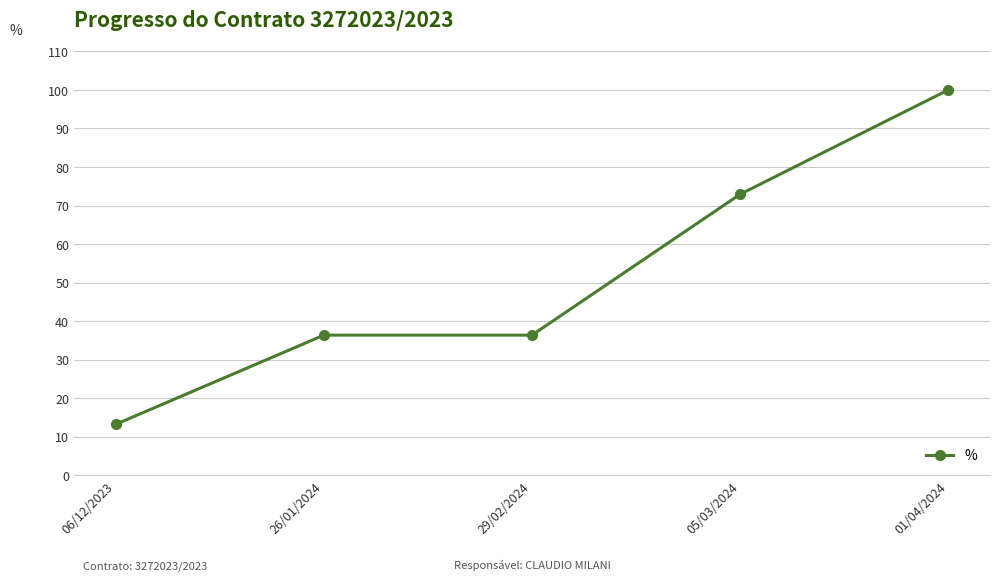

Count the number of categories in the chart.

5